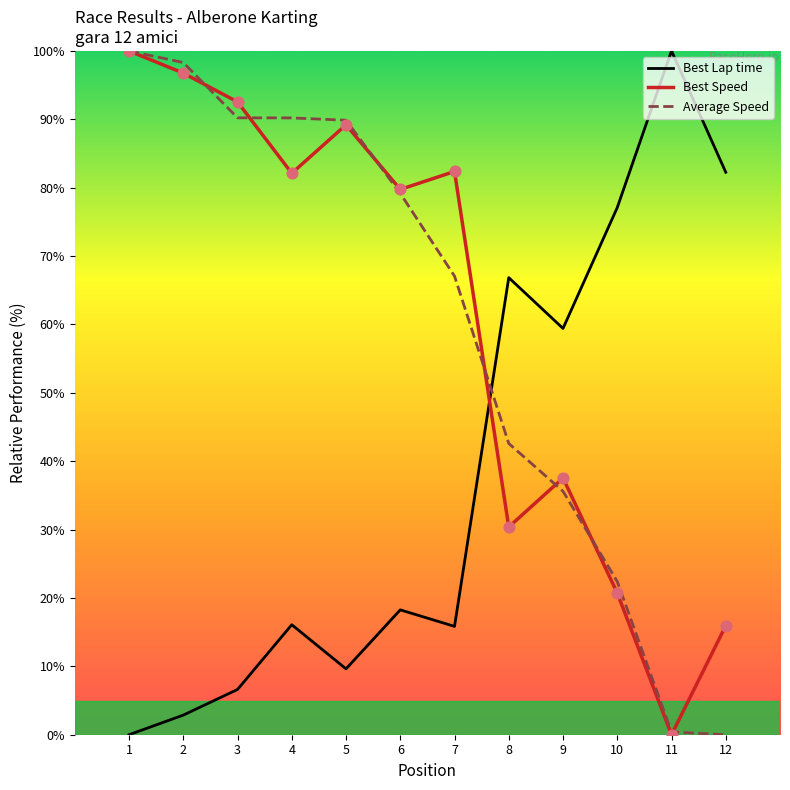

Which series has the largest total across all categories?

Best Speed